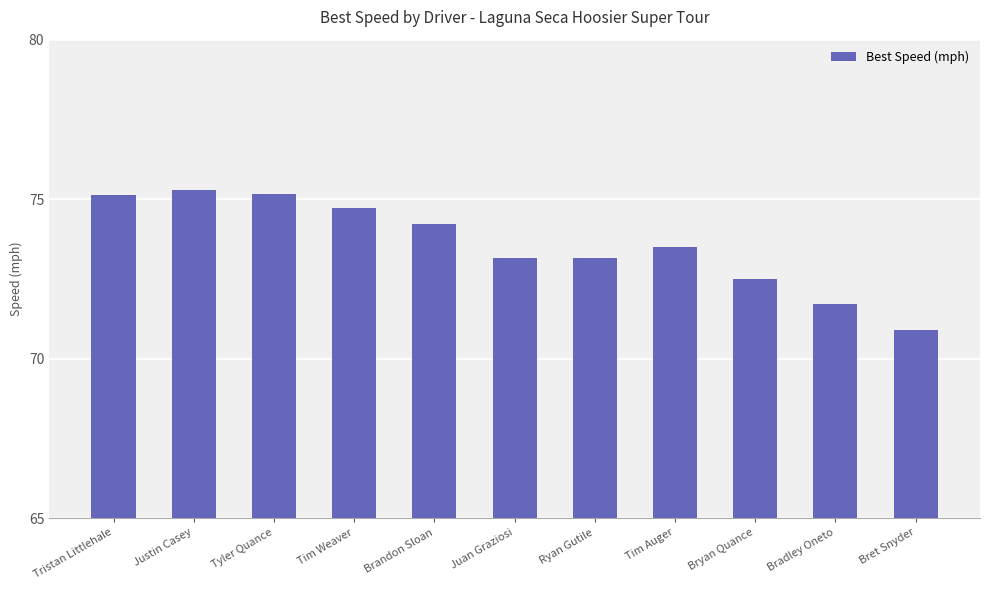

The value at Tim Auger is 110.5. True or false?

False